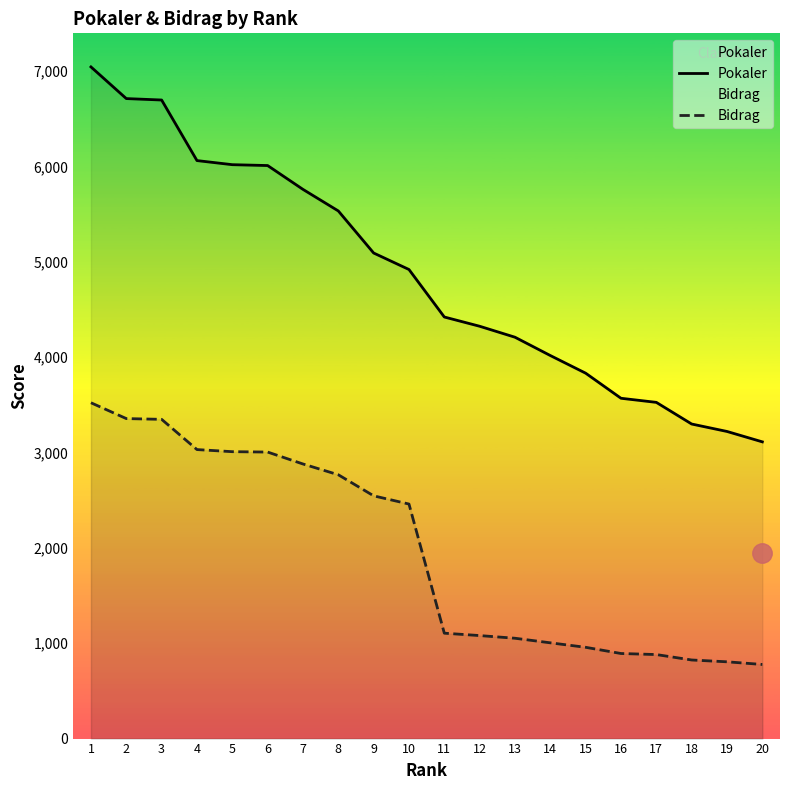

What is the value of the Bidrag point at the 9th from the left?

2545